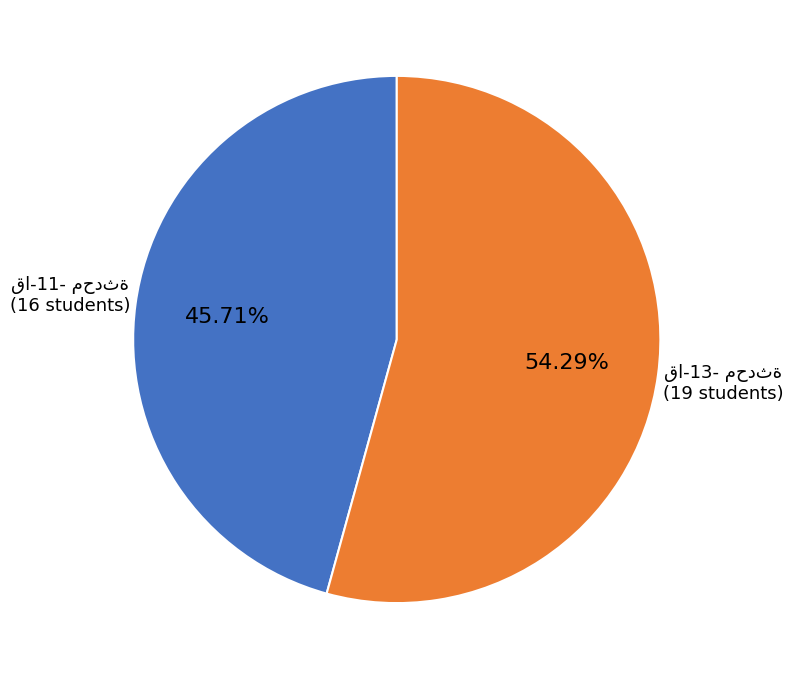

Is there a majority slice in this chart?

Yes